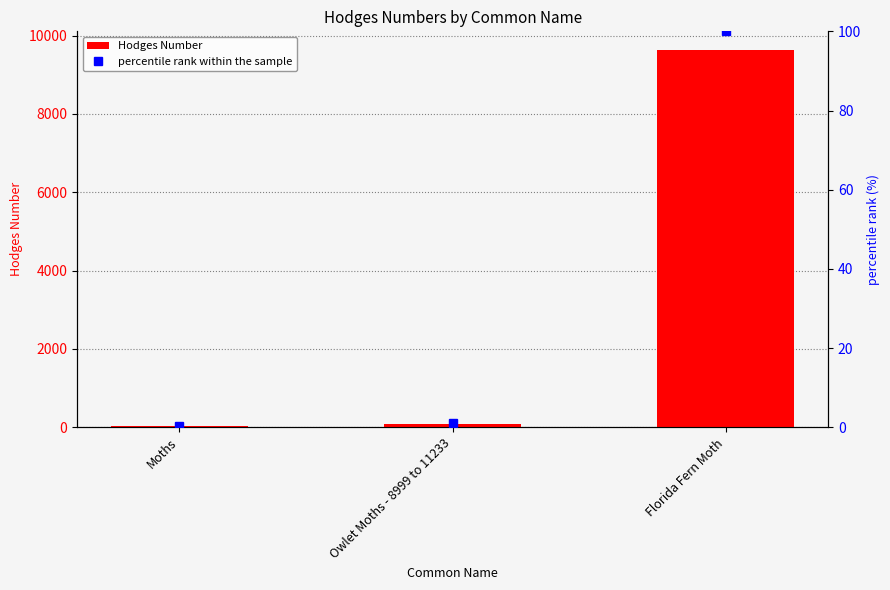

At which label does Hodges Number first exceed 93?

Owlet Moths - 8999 to 11233